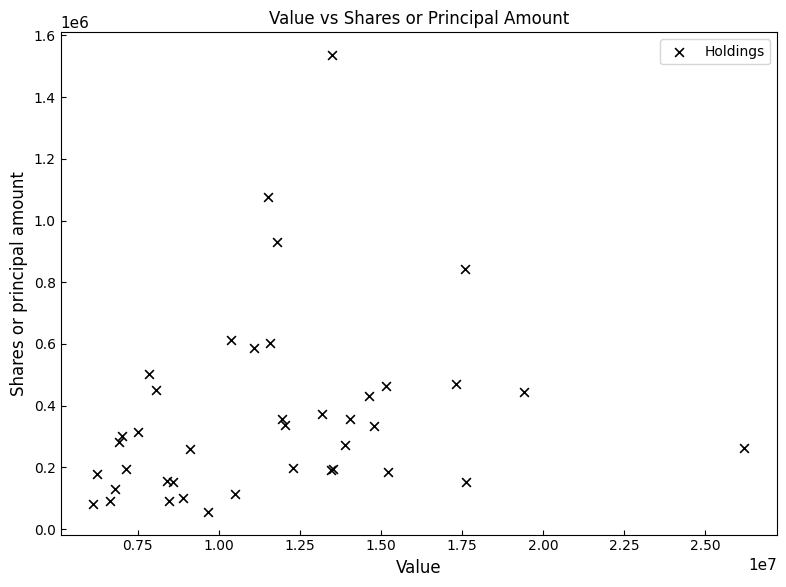

What Y value in the scatter plot is closest to 795956?

841860